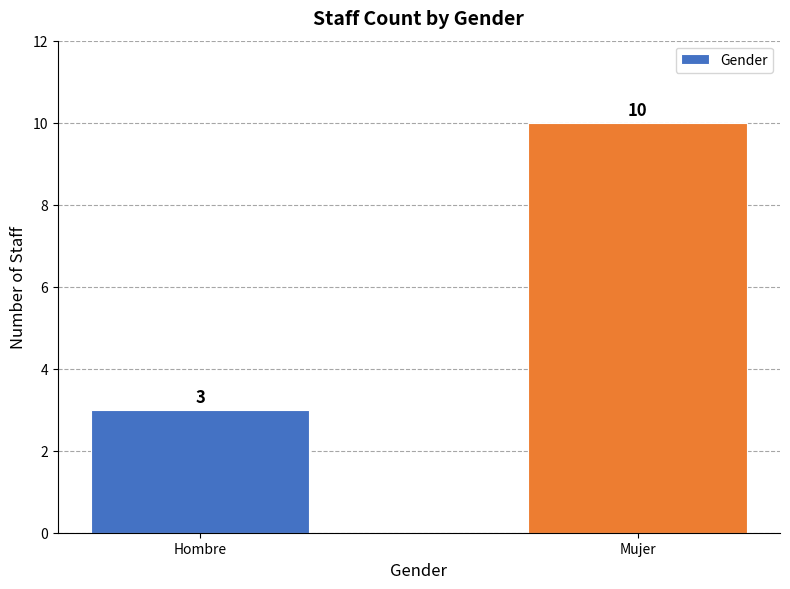

What position from the right is Hombre?

2